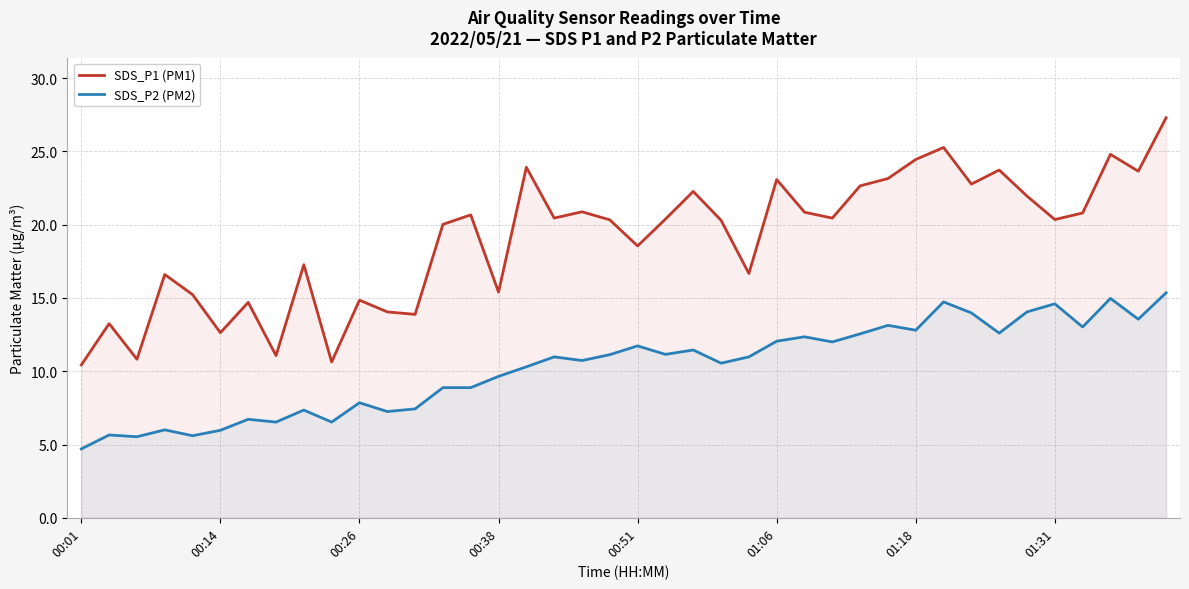

Which series has the largest range (max minus min)?

SDS_P1 (PM1)